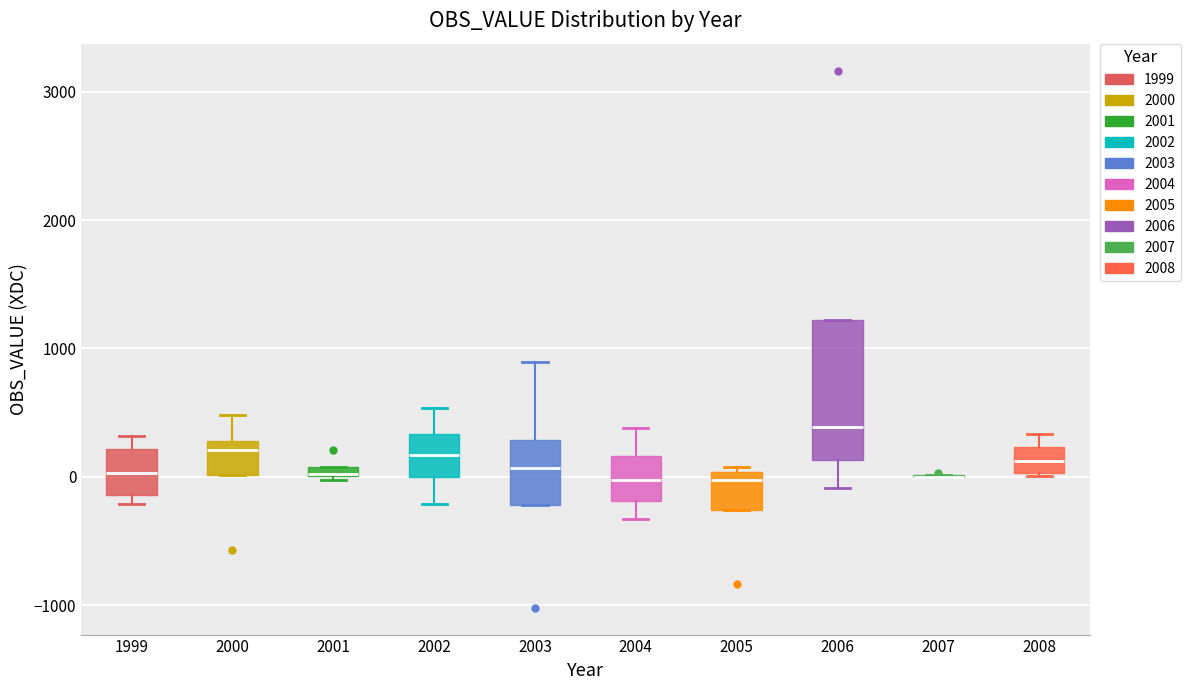

Where is the lower edge of the box at x = 2006 on the y-axis? The values are not printed on the chart, so give them approximately, as read against the axis.

100